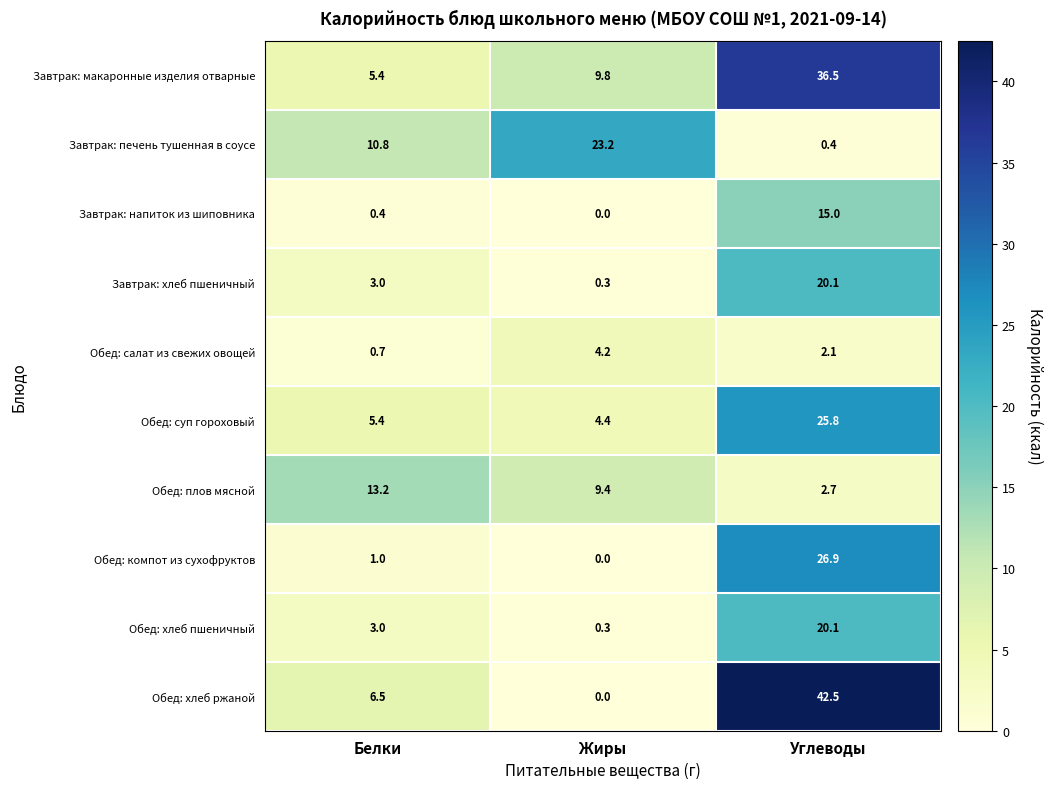

What is the average value of the Обед: хлеб пшеничный series?

7.8